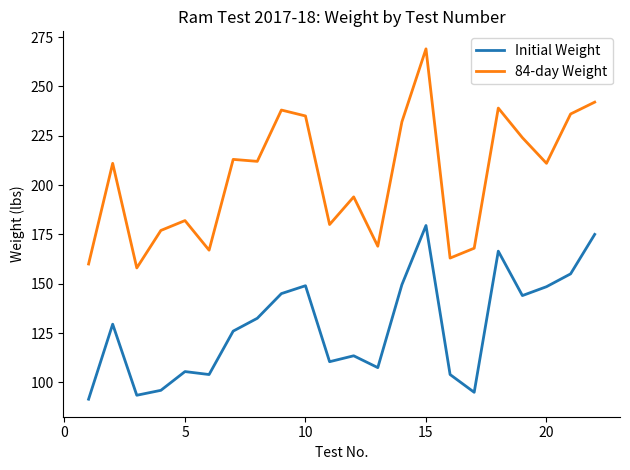

List the series in order of their overall mean, highest first.

84-day Weight, Initial Weight